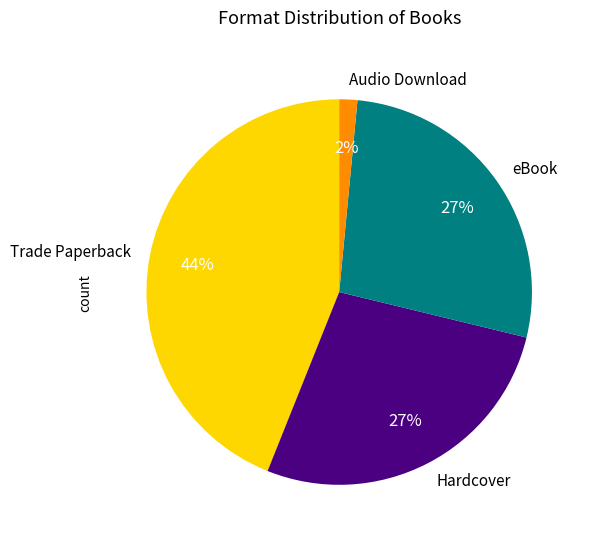

To the nearest percent, what is the average slice percentage?

25%